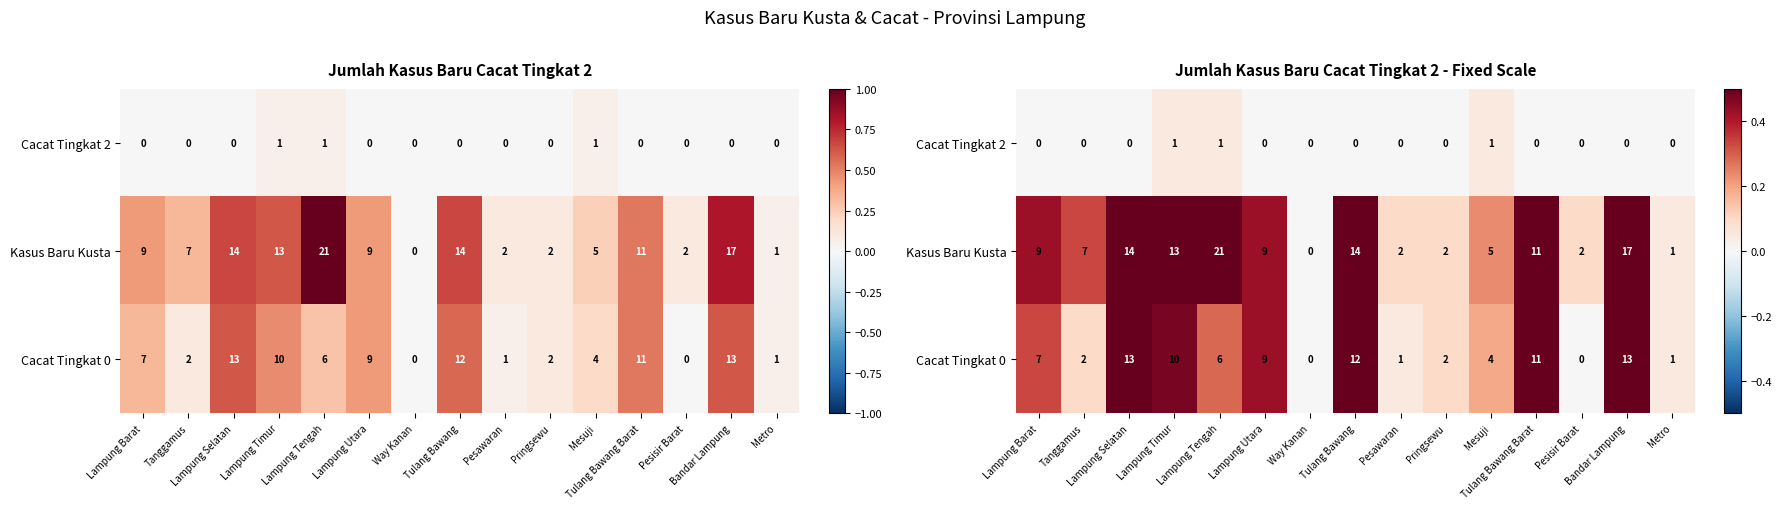

At which label does Cacat Tingkat 2 reach its peak?

Lampung Timur